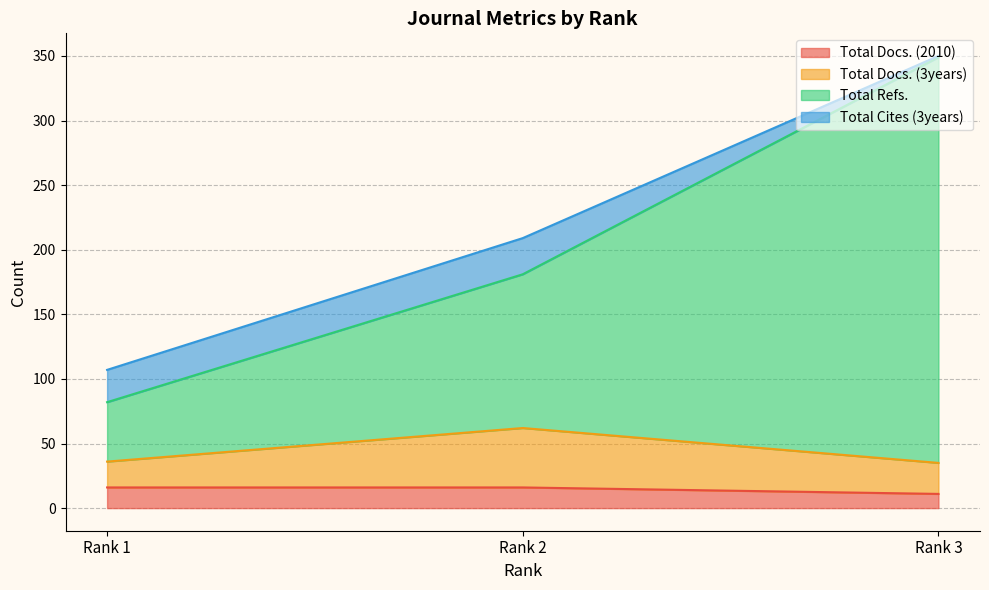

Which series has the largest range (max minus min)?

Total Refs.